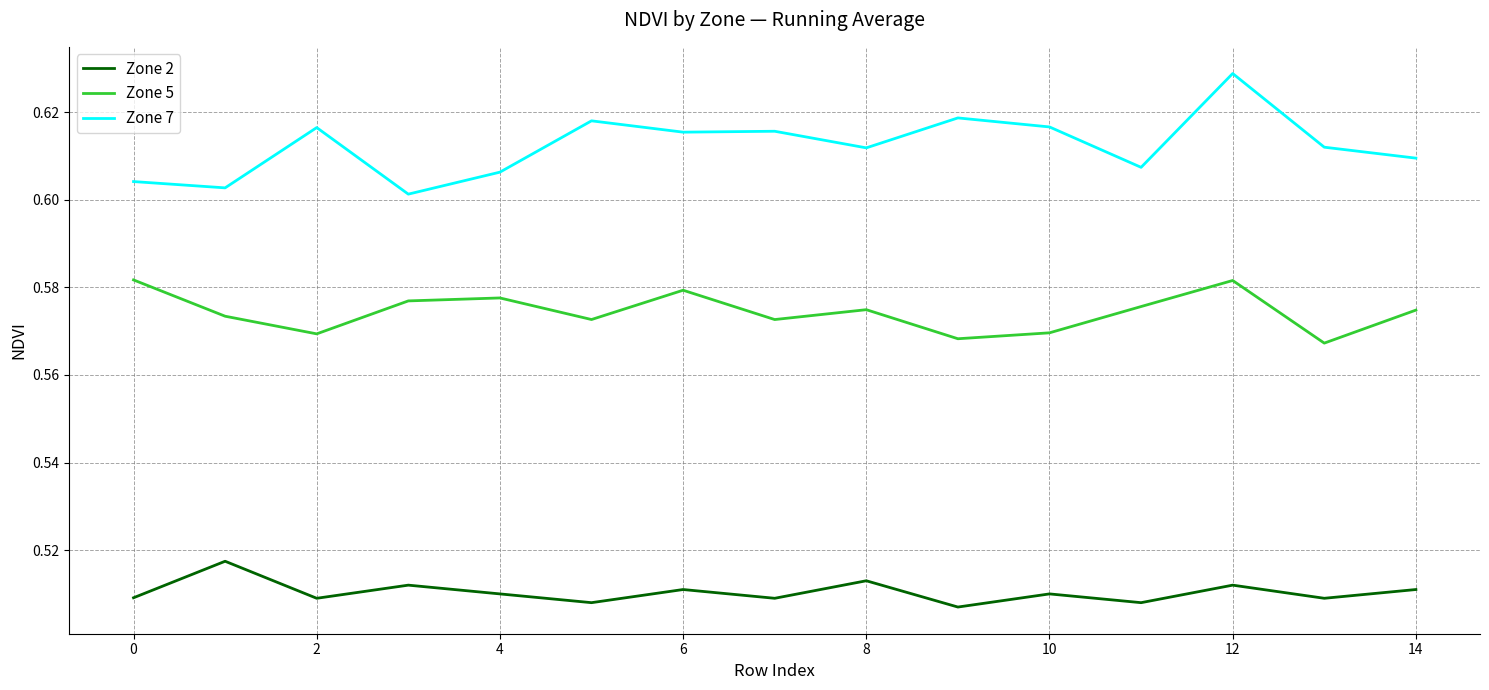

True or false: Zone 2 and Zone 7 intersect in this chart.

False